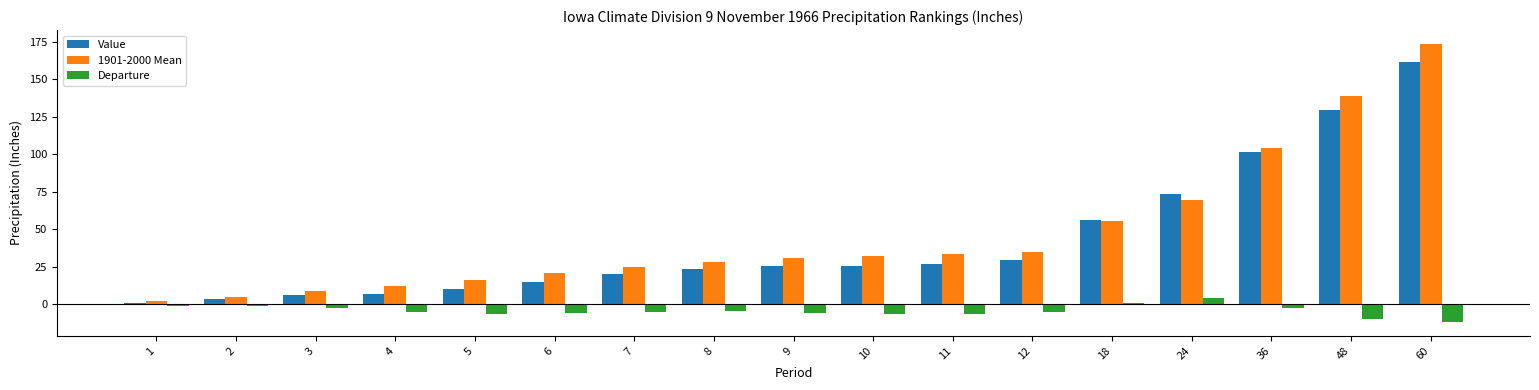

Is it true that Departure equals -5.4 at 12?

True